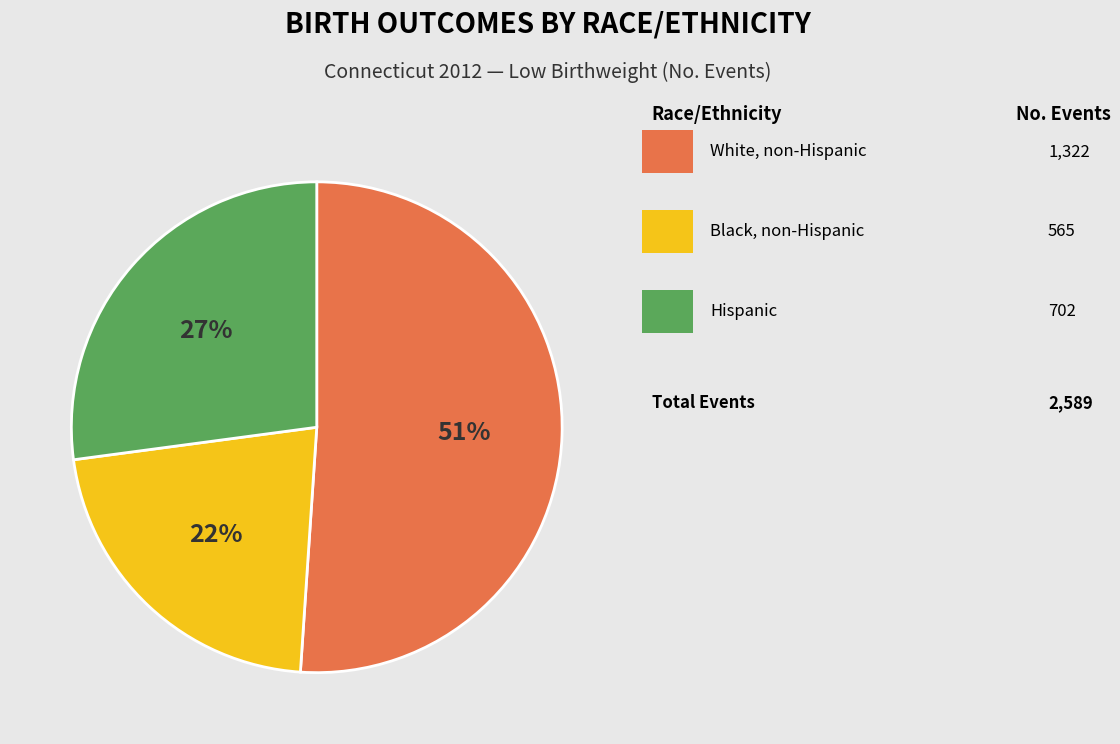

To the nearest percent, what is the difference between the largest and smallest slice percentages?

29%